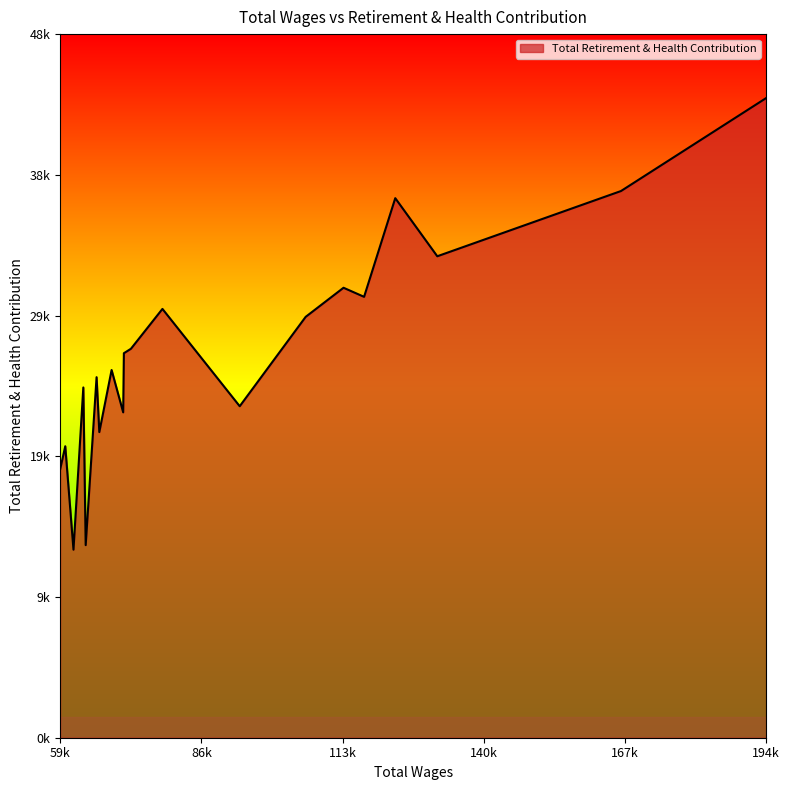

Which category has the lowest value across all series?

62317.0